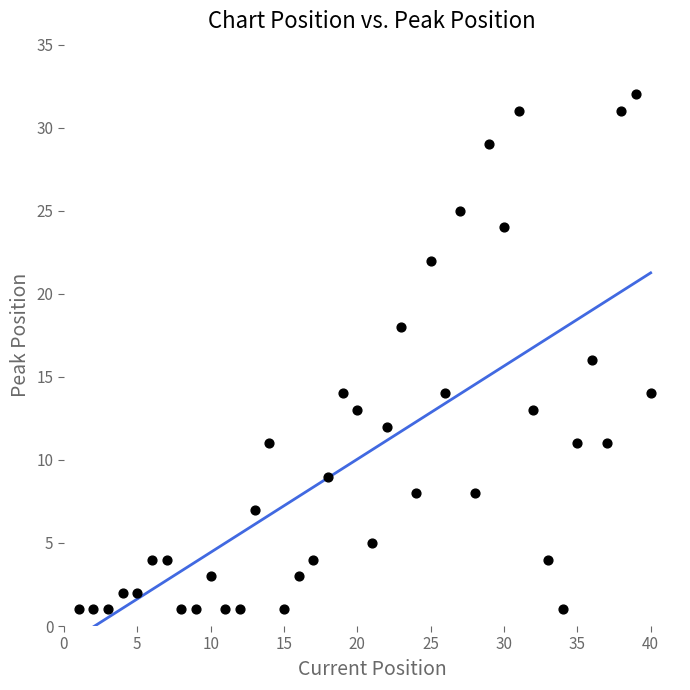

What is the range of Y values (max minus min)?

31